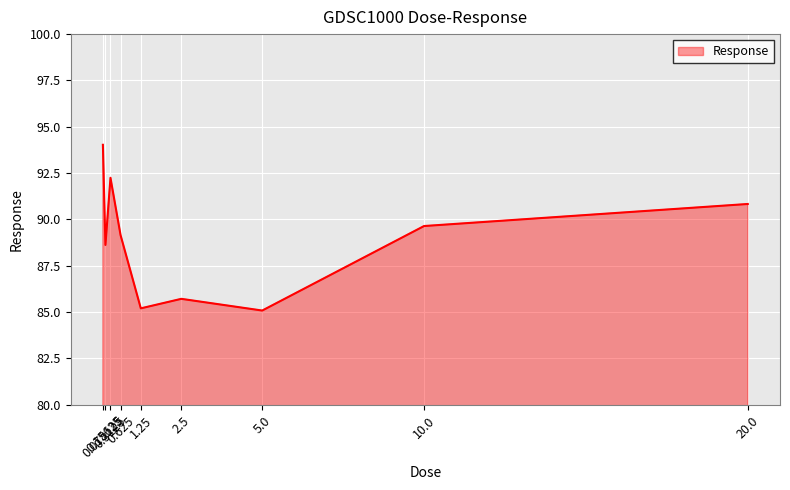

What is the ratio of the value at 20.0 to the value at 1.25?

1.1